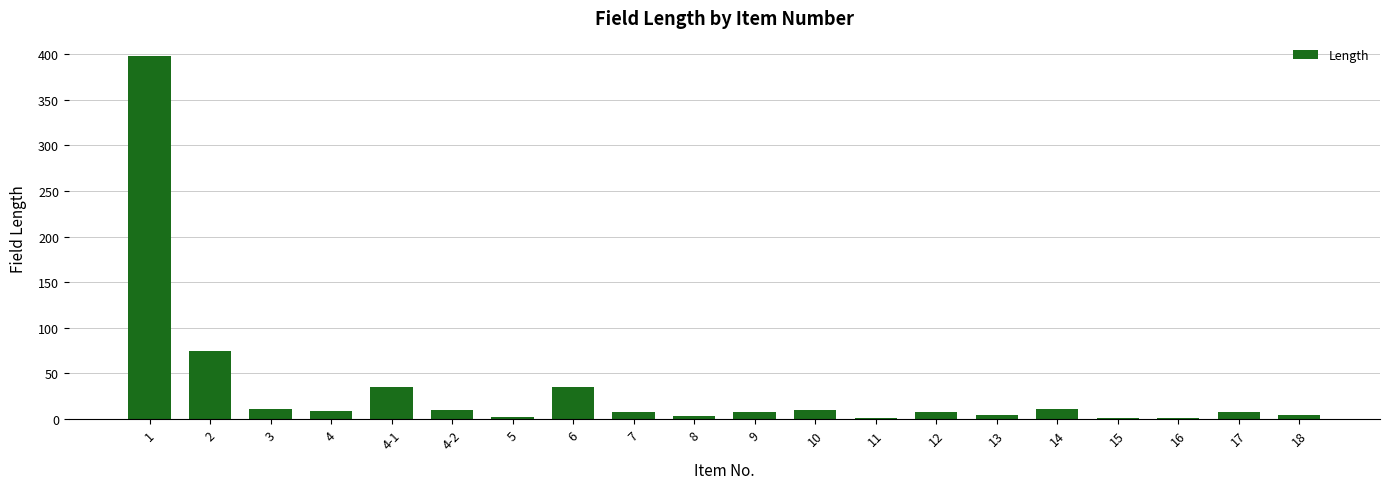

At which category does the chart reach its peak across all series?

1